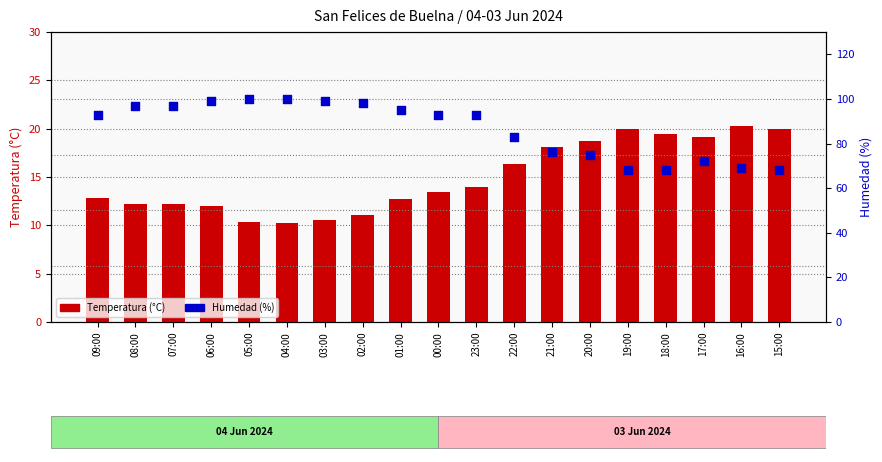

What is the total value across all series at 08:00?

109.2